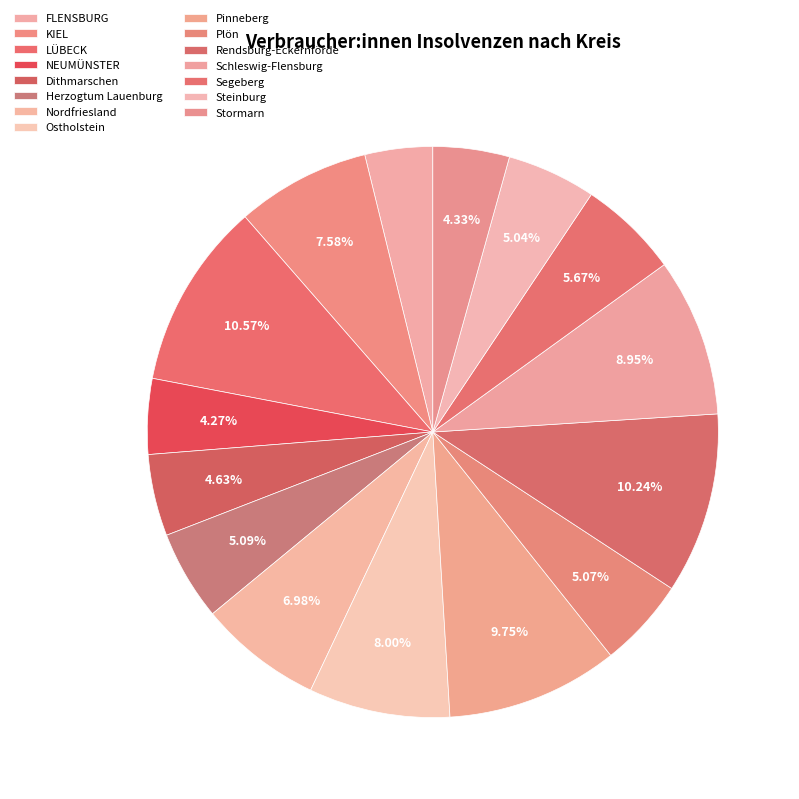

To the nearest percent, what is the combined percentage of KIEL and Dithmarschen?

12%